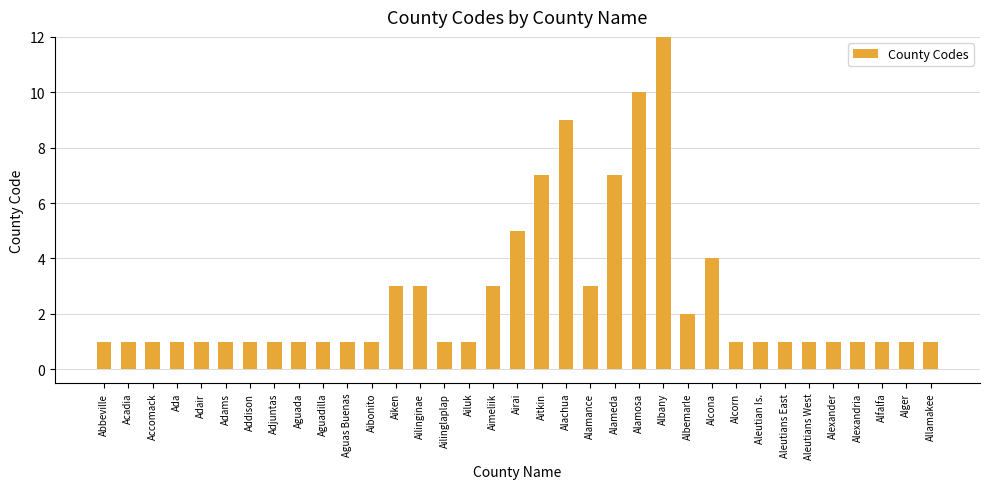

What is the sum of the values at Alcorn and Aguada?

2